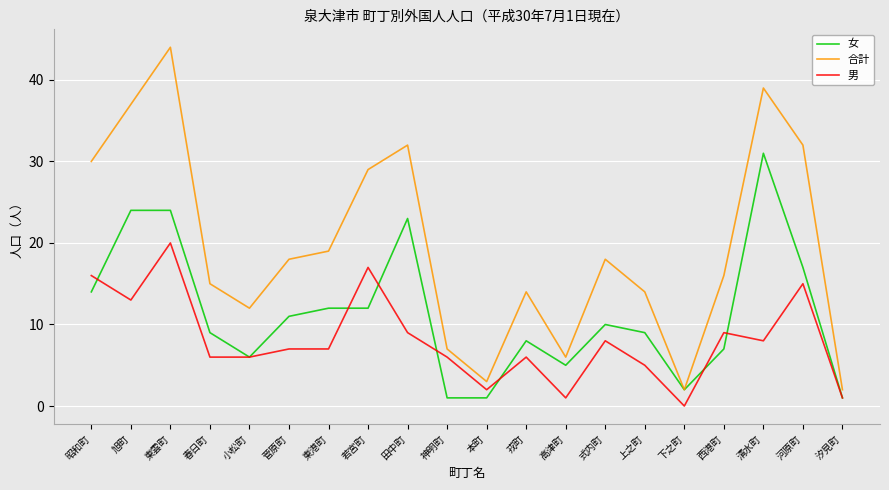

True or false: 合計 and 男 cross at least once.

False